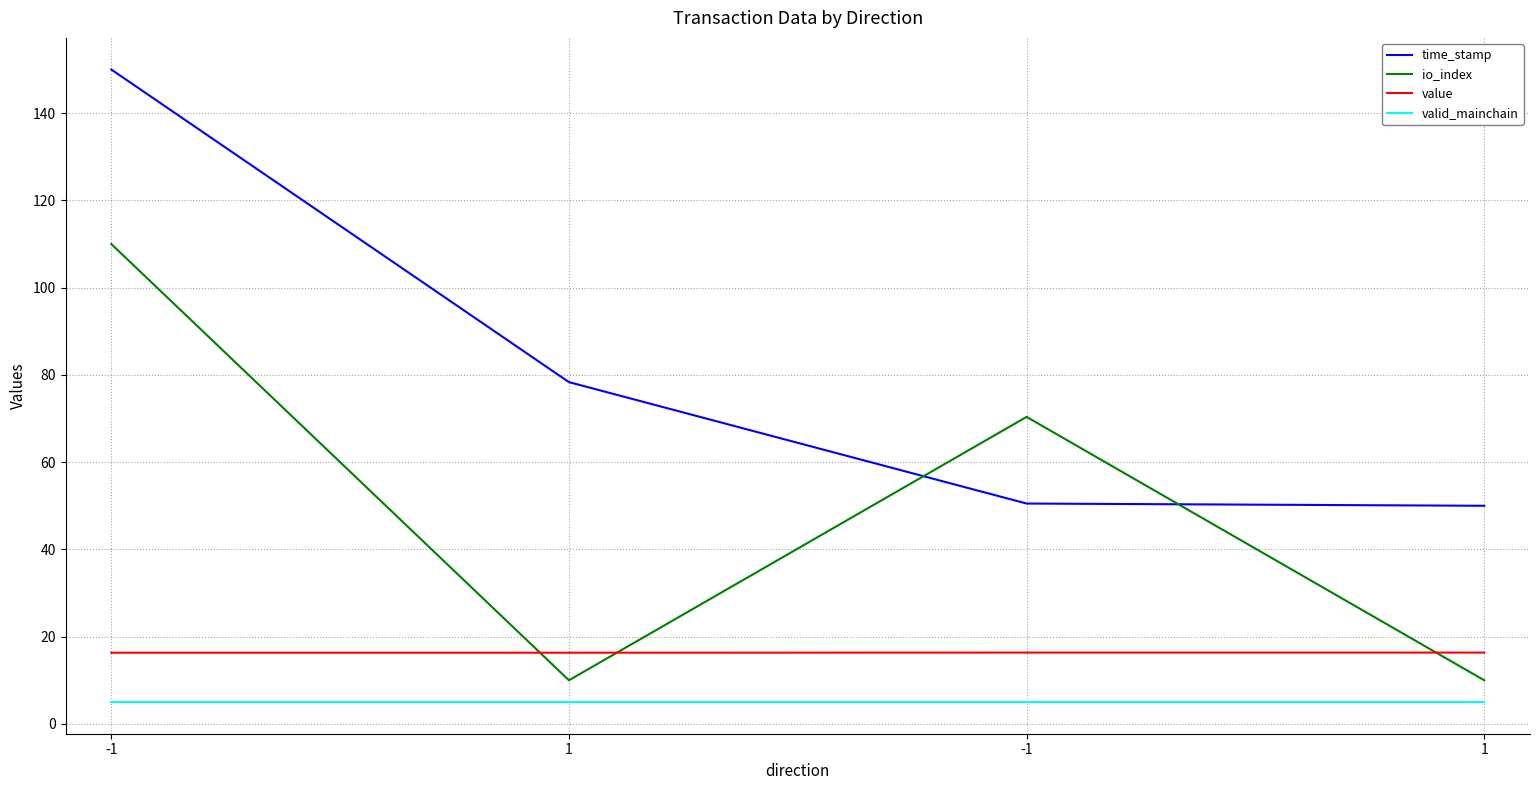

Is the value of valid_mainchain at -1 greater than the value of value at 1?

No